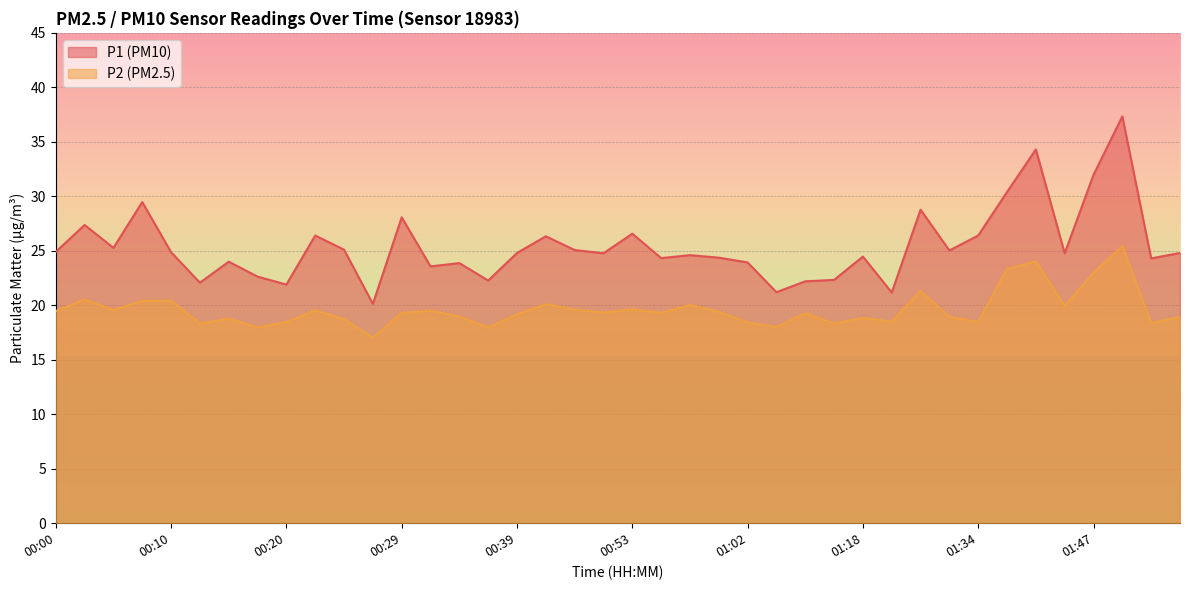

At which category does P1 reach its first local peak?

00:03